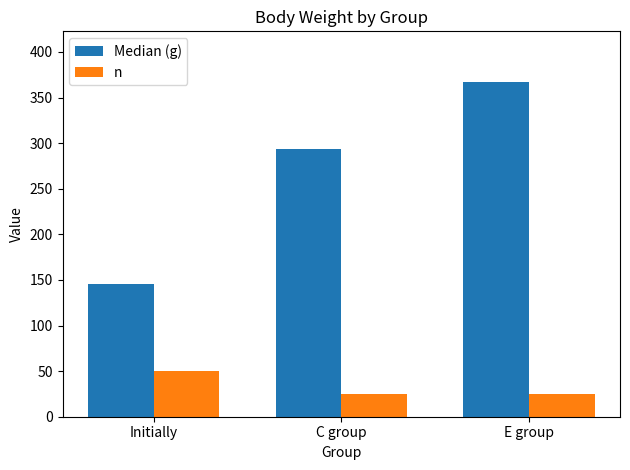

What position from the right is Initially?

3